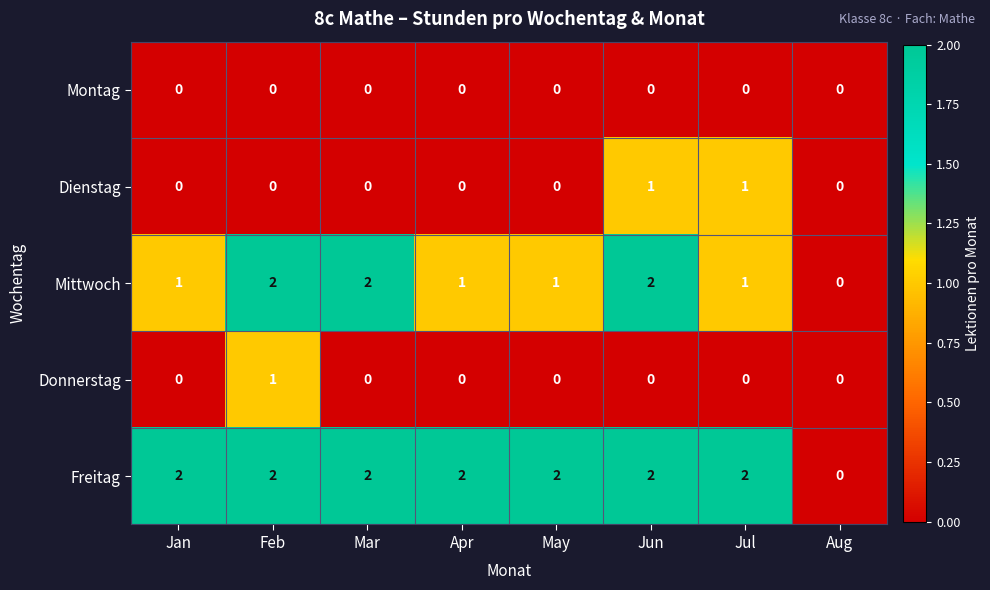

Which category has the lowest value in the Freitag series?

Aug